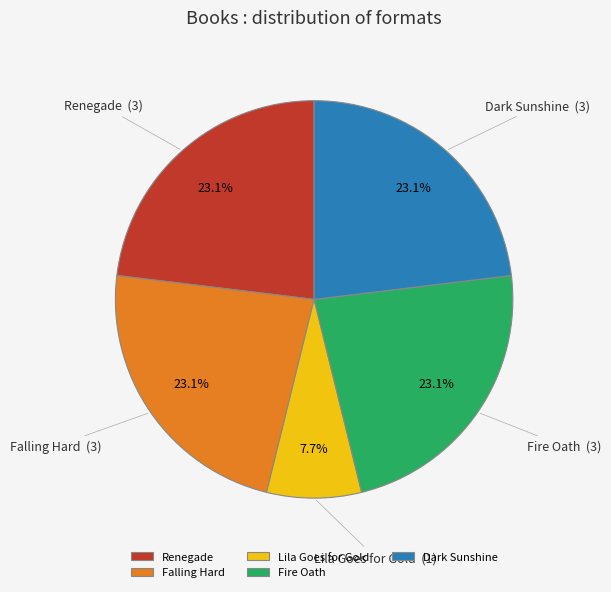

How many segments does this pie chart have?

5